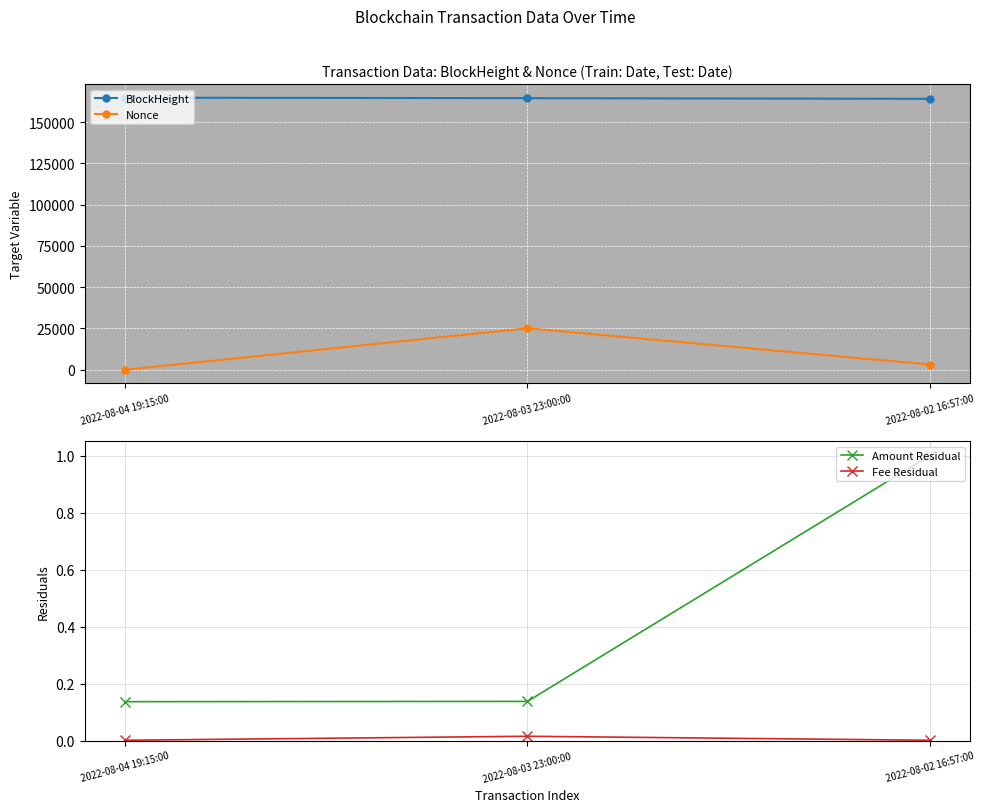

Between 2022-08-04 19:15:00 and 2022-08-02 16:57:00, which is larger?

2022-08-04 19:15:00